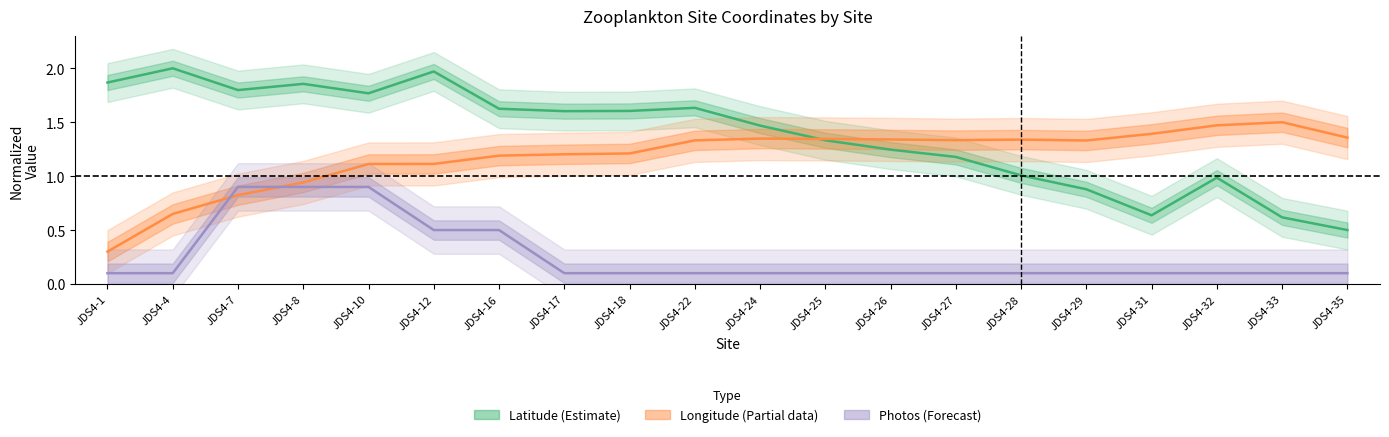

Rank the categories by Latitude (estimate) value from highest to lowest.

JDS4-4, JDS4-12, JDS4-1, JDS4-8, JDS4-7, JDS4-10, JDS4-22, JDS4-16, JDS4-18, JDS4-17, JDS4-24, JDS4-25, JDS4-26, JDS4-27, JDS4-28, JDS4-32, JDS4-29, JDS4-31, JDS4-33, JDS4-35